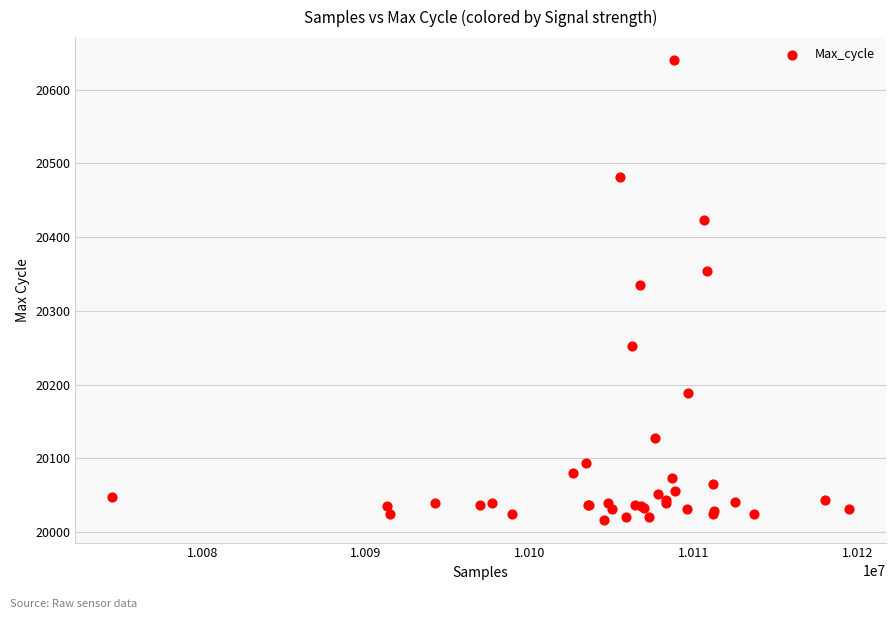

What Y value in the scatter plot is closest to 20328?

20335